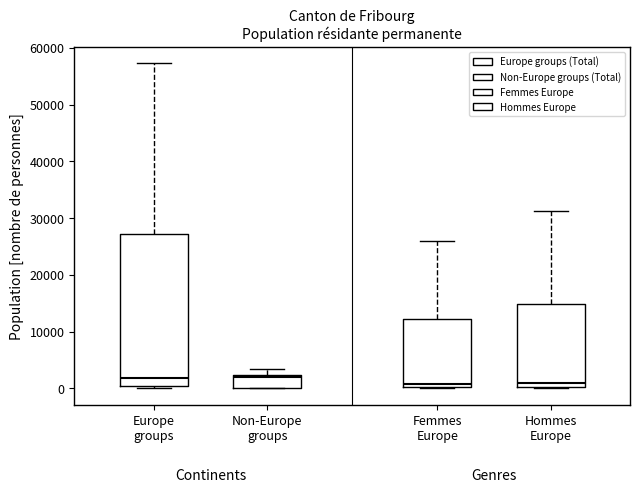

Reading left to right, transcribe this box plot: for each box, give where its median line is, the range the box spans, and where its two whiskers end, as read against the y-axis. The values are not printed on the chart, so give them approximately, as read against the axis.

Europe groups: median 2000, box 0 to 27000, whiskers 0 (just below the box's lower edge) to 57000
Non-Europe groups: median 2000 (just below the box's upper edge), box 0 to 2000, whiskers 0 to 3000
Femmes Europe: median 1000, box 0 to 12000, whiskers 0 to 26000
Hommes Europe: median 1000, box 0 to 15000, whiskers 0 to 31000